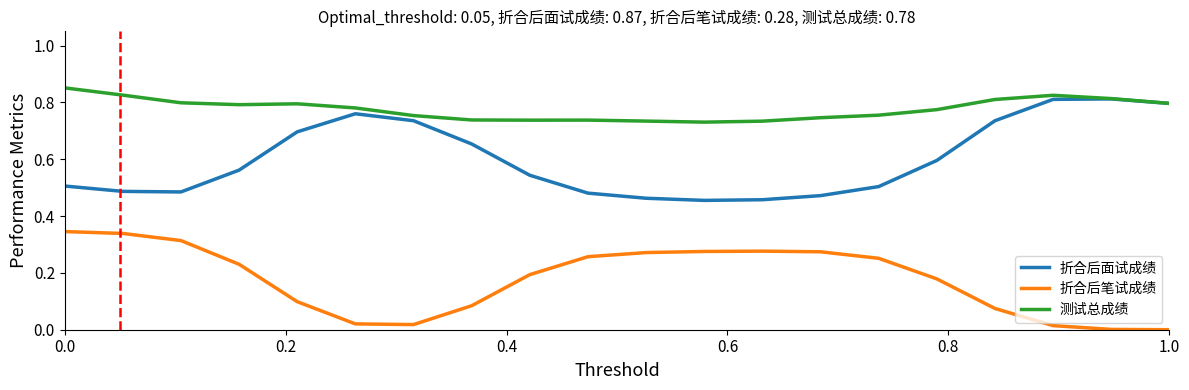

True or false: 测试总成绩 and 折合后笔试成绩 intersect in this chart.

False